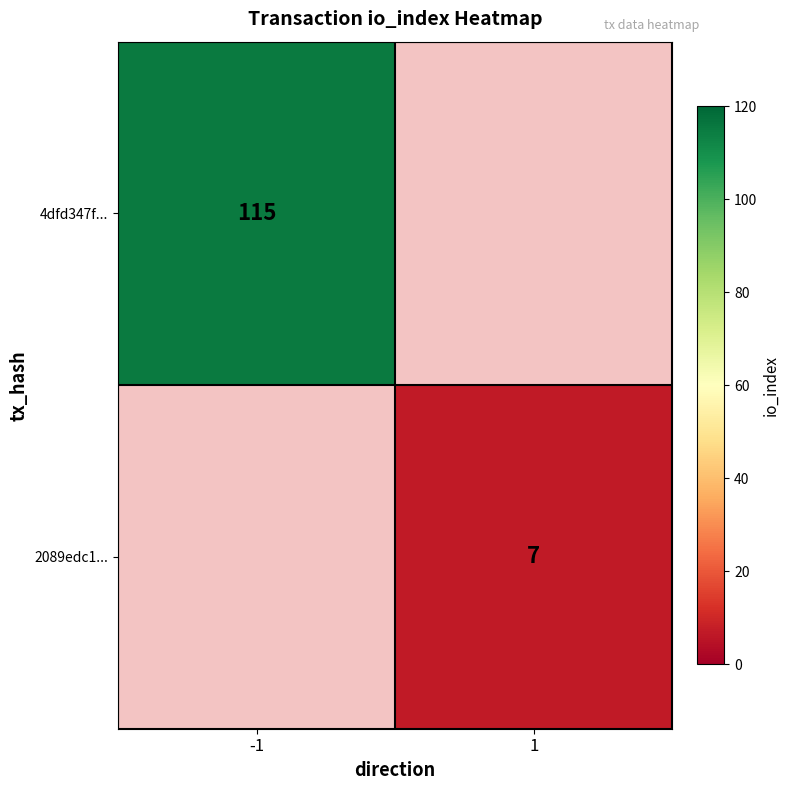

What is the greatest value displayed?

115.0